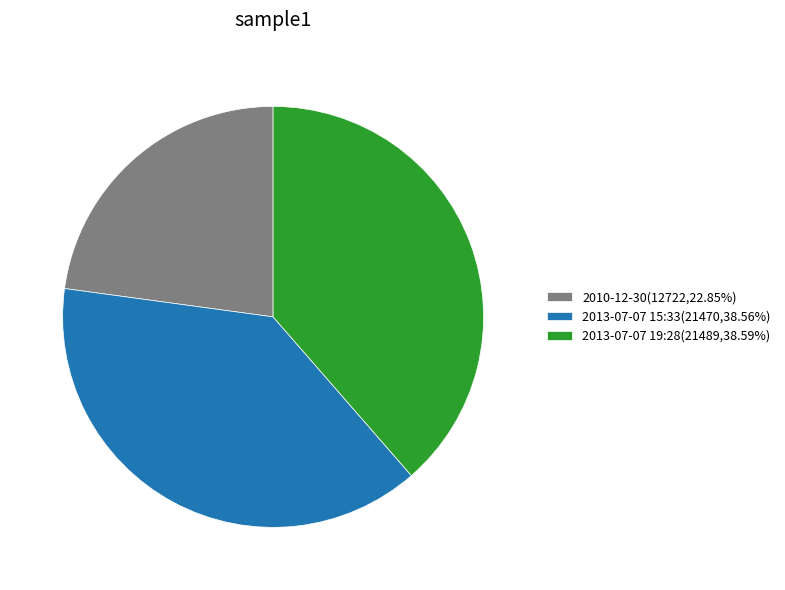

Does 2010-12-30(12722,22.85%) account for over 50% of the chart?

No